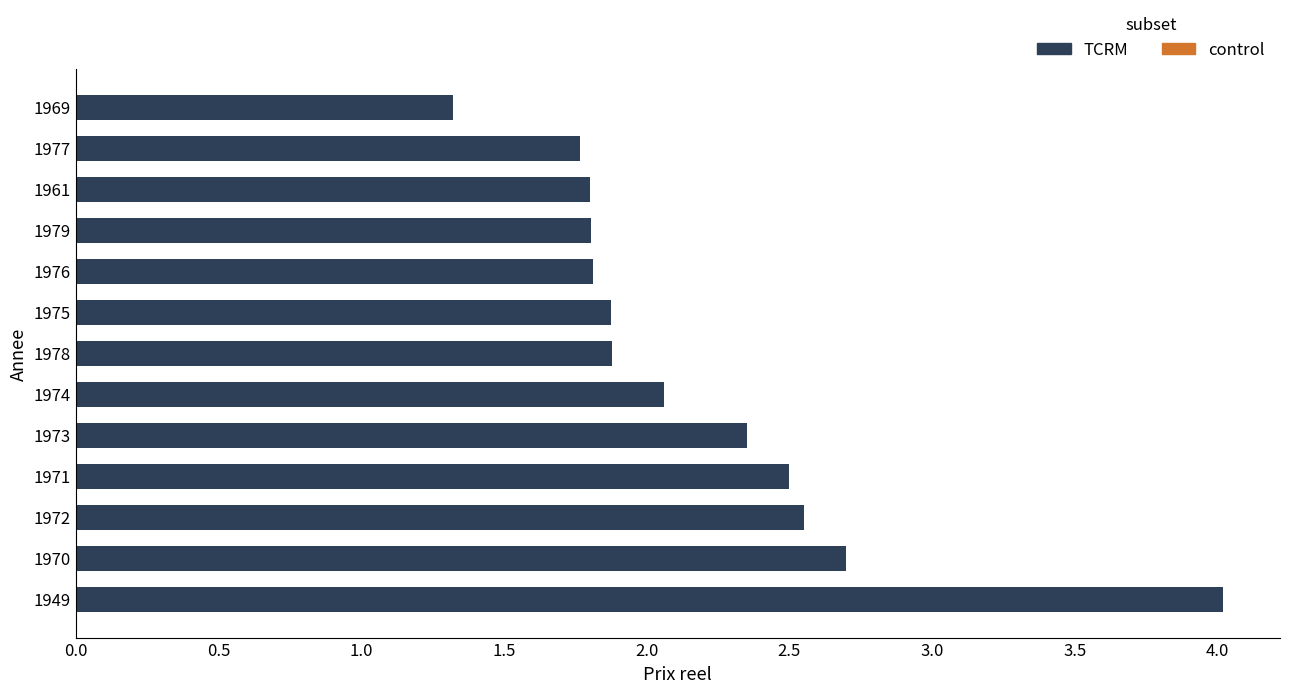

True or false: the data shows 2.5 at 1972.

True